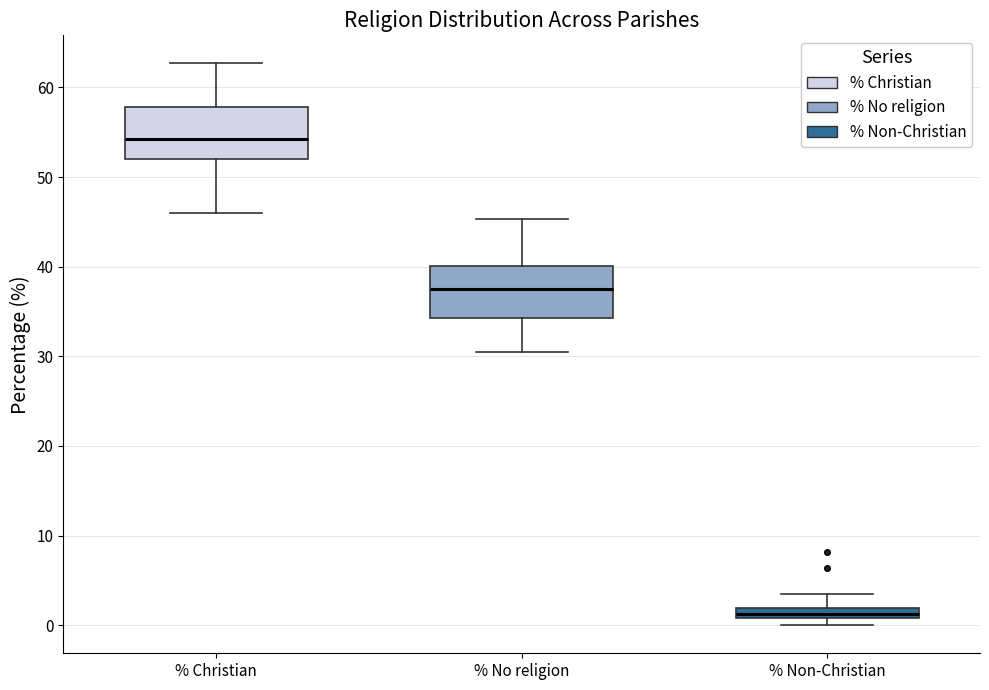

Which box's median line is the highest?

% Christian